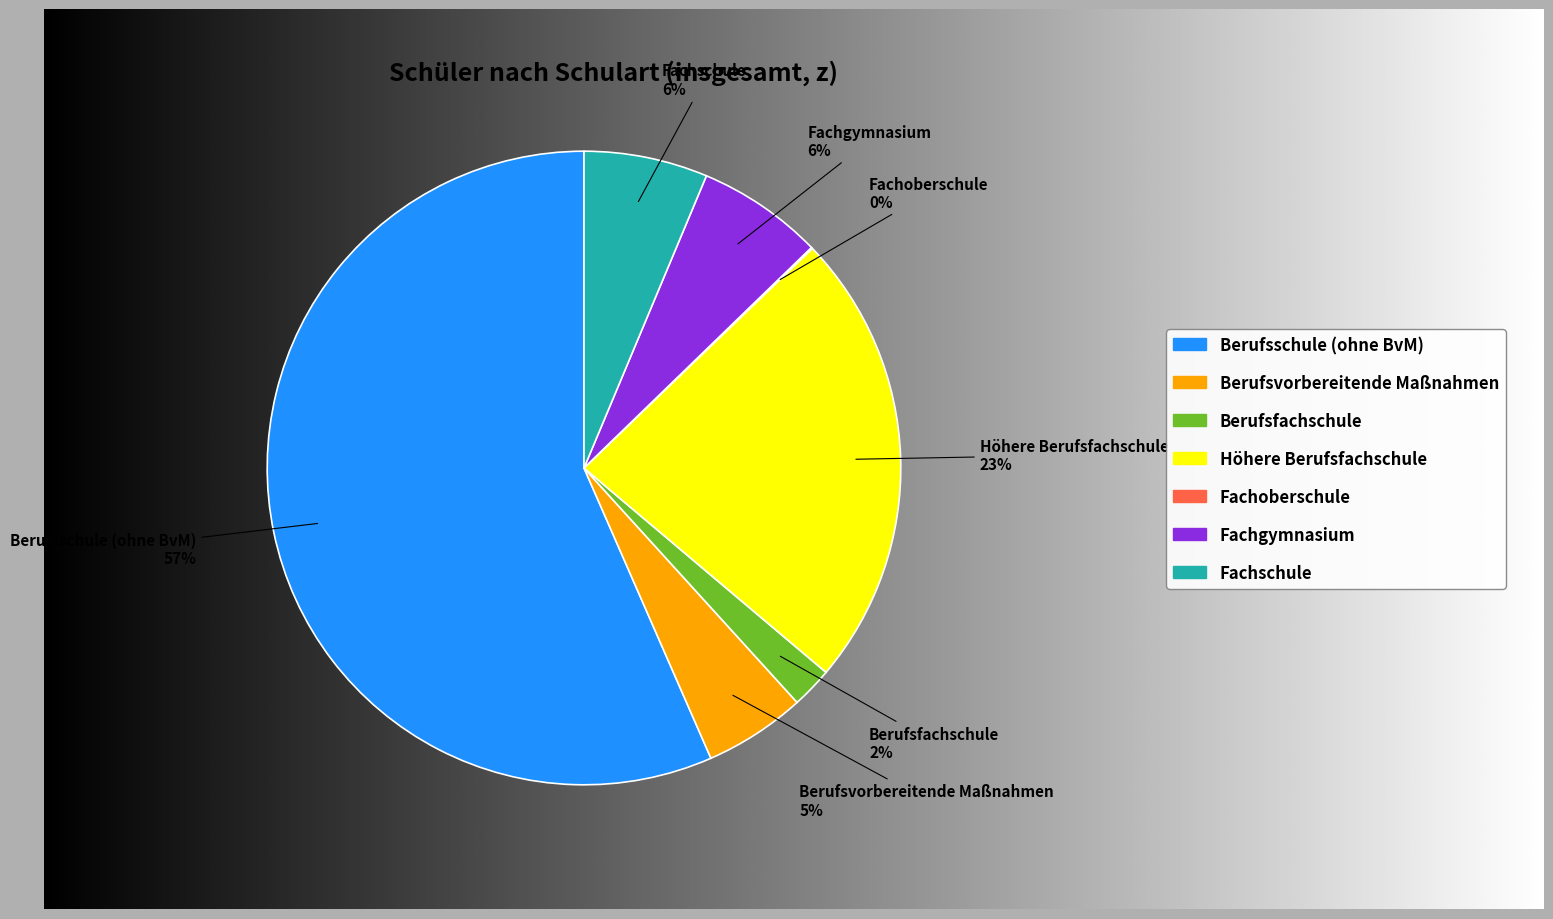

What is the largest slice in the pie chart?

Berufsschule (ohne BvM)